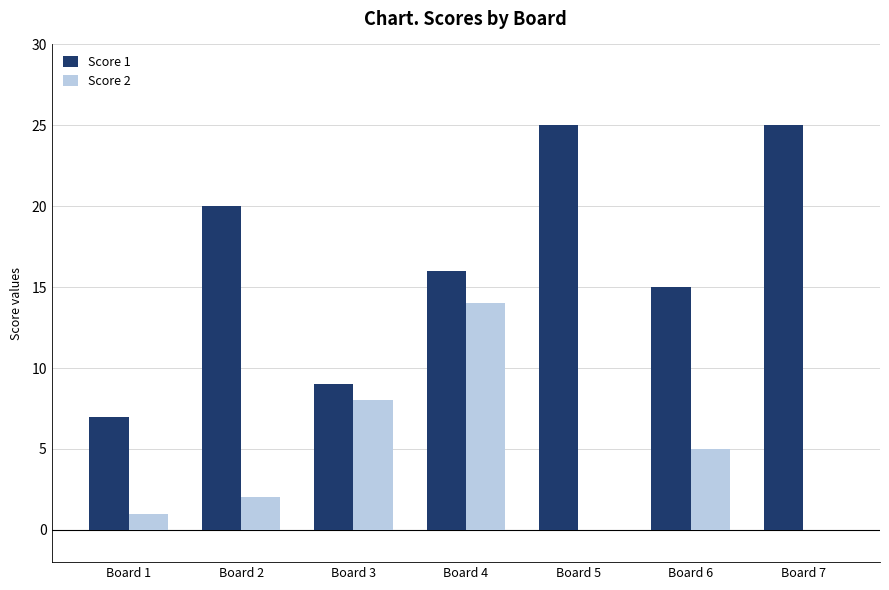

Reading left to right, what are all the values shown in this chart?

Score 1: Board 1=7	Board 2=20	Board 3=9	Board 4=16	Board 5=25	Board 6=15	Board 7=25
Score 2: Board 1=1	Board 2=2	Board 3=8	Board 4=14	Board 5=0	Board 6=5	Board 7=0